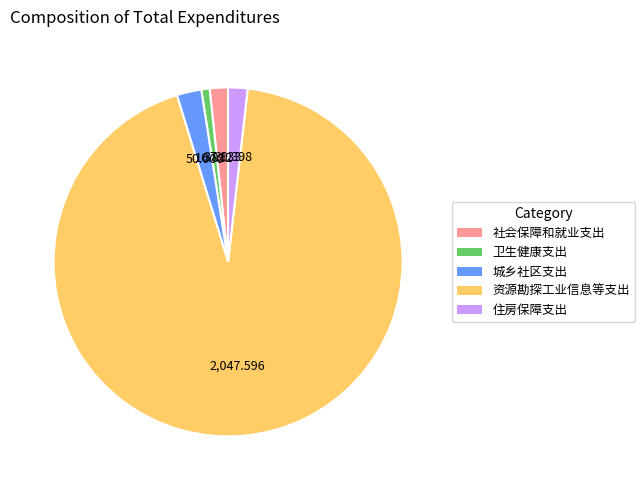

Which category accounts for the majority?

资源勘探工业信息等支出